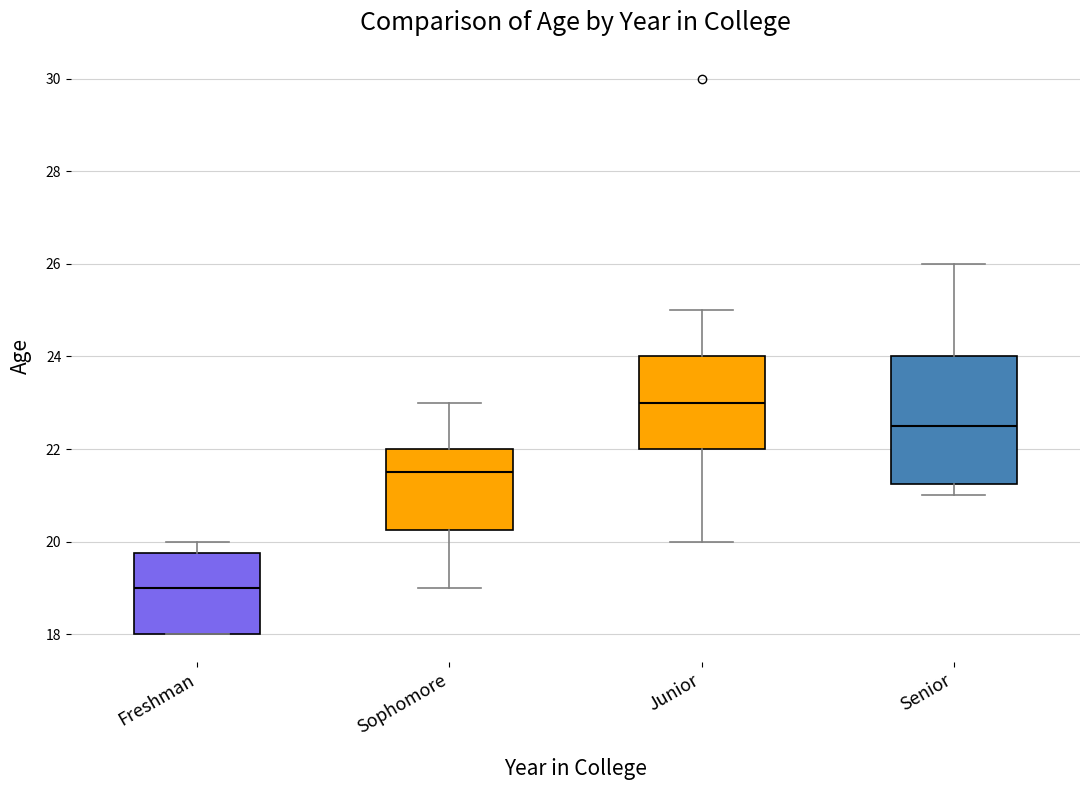

Which box has the lowest median line?

Freshman